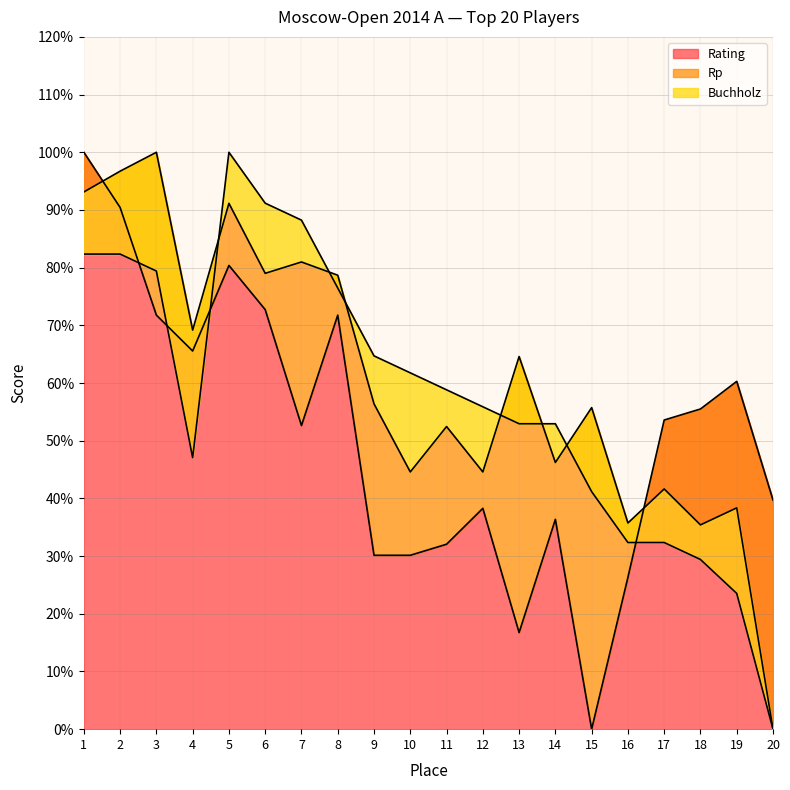

Which category has the lowest value in the Rating series?

15